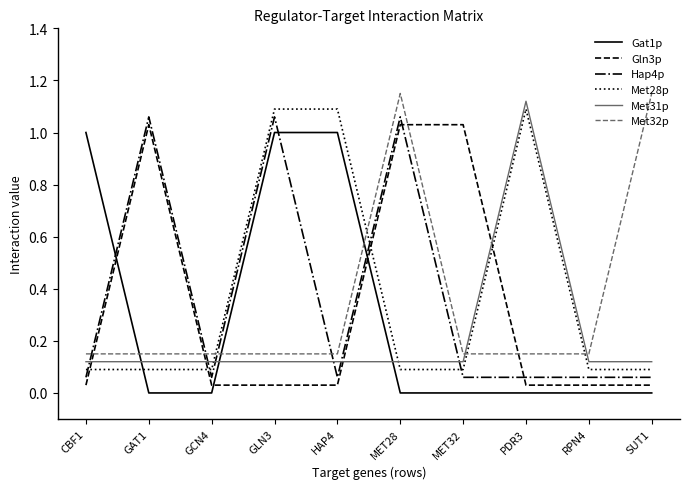

What is the sum of all Met32p values?

3.5